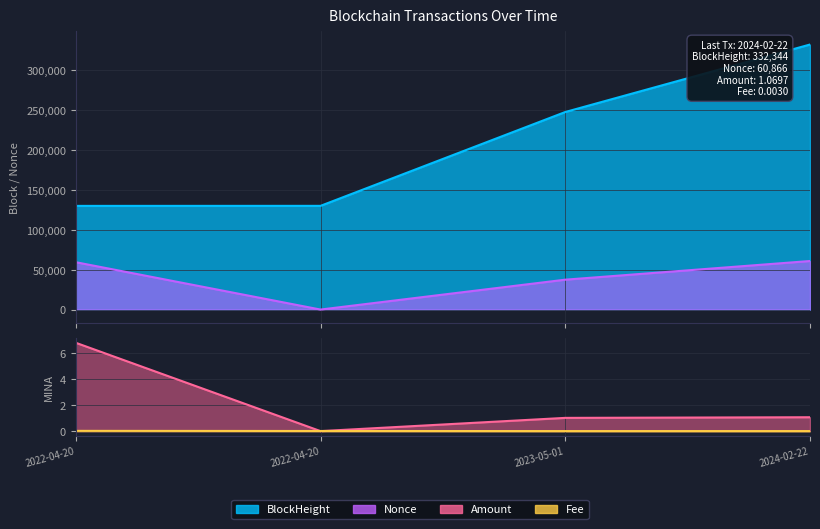

What is the greatest value displayed?

332344.0